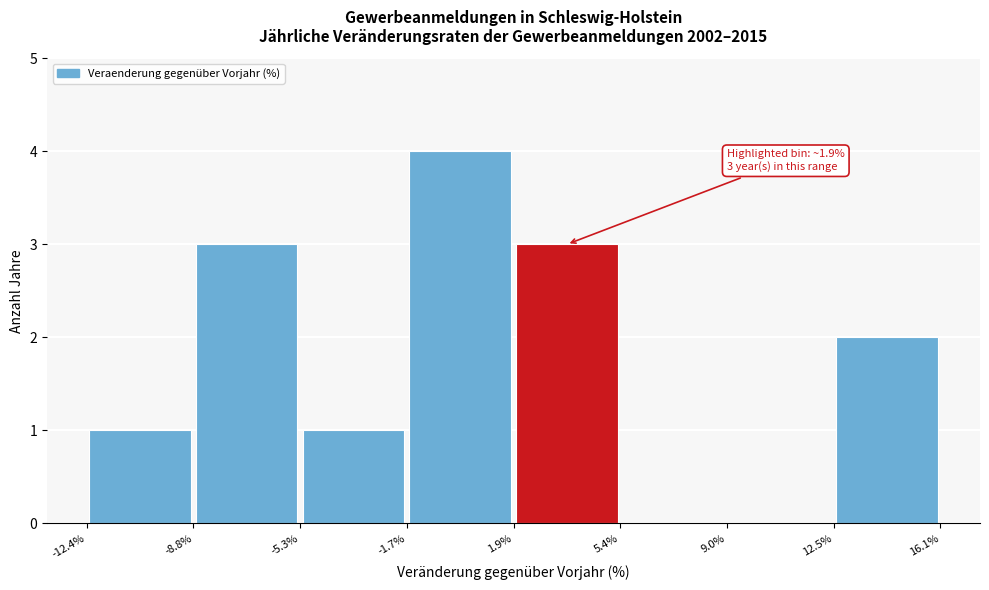

Over which range of the x-axis is the bar tallest?

-1.7% to 1.9%